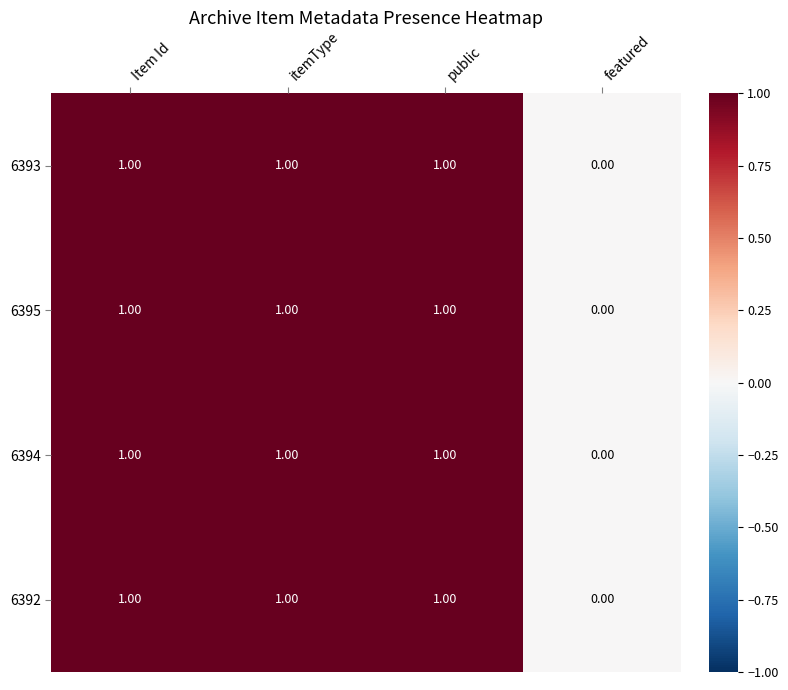

At which label is 6392 closest to 0?

featured